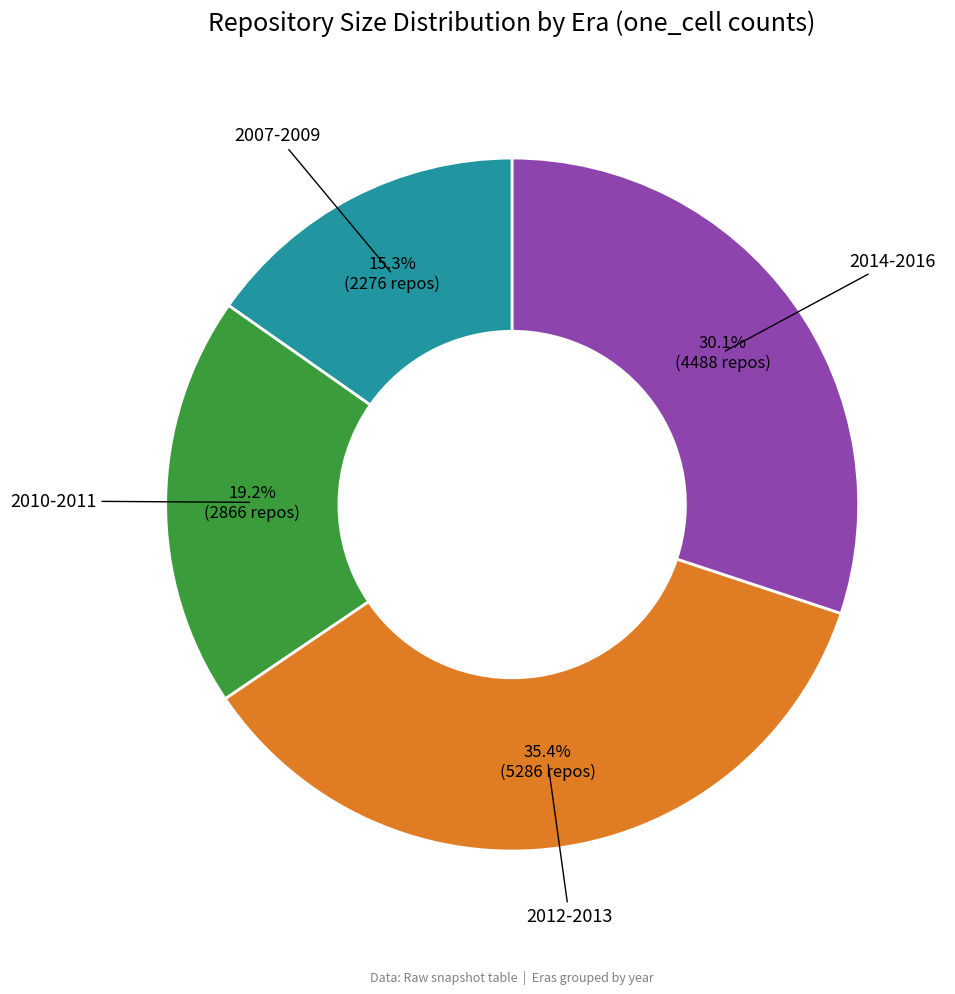

Is there a majority slice in this chart?

No